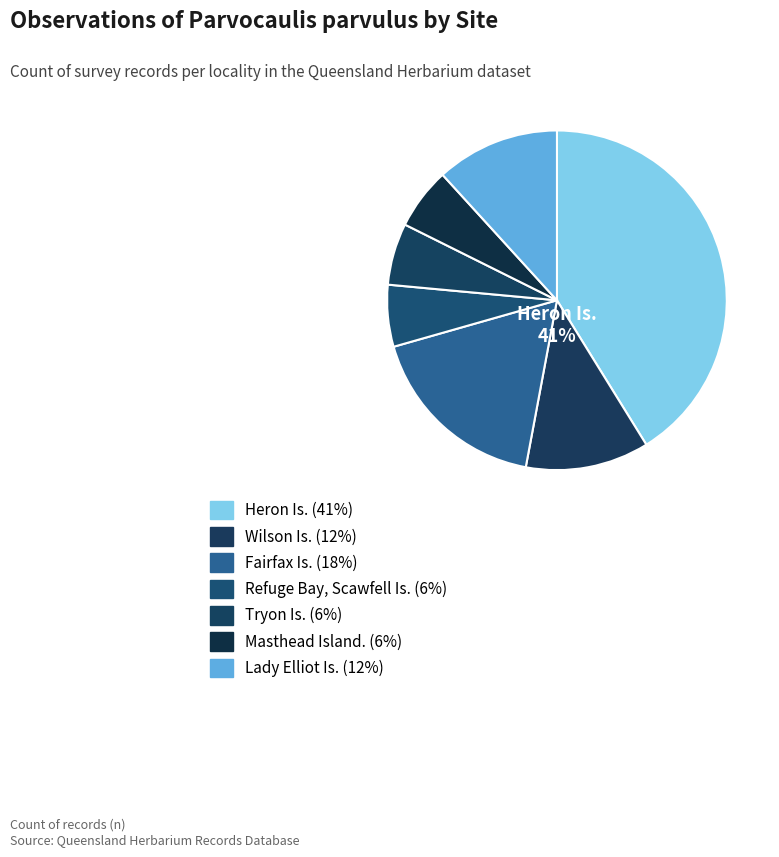

True or false: Refuge Bay, Scawfell Is. accounts for 6% of the total.

True